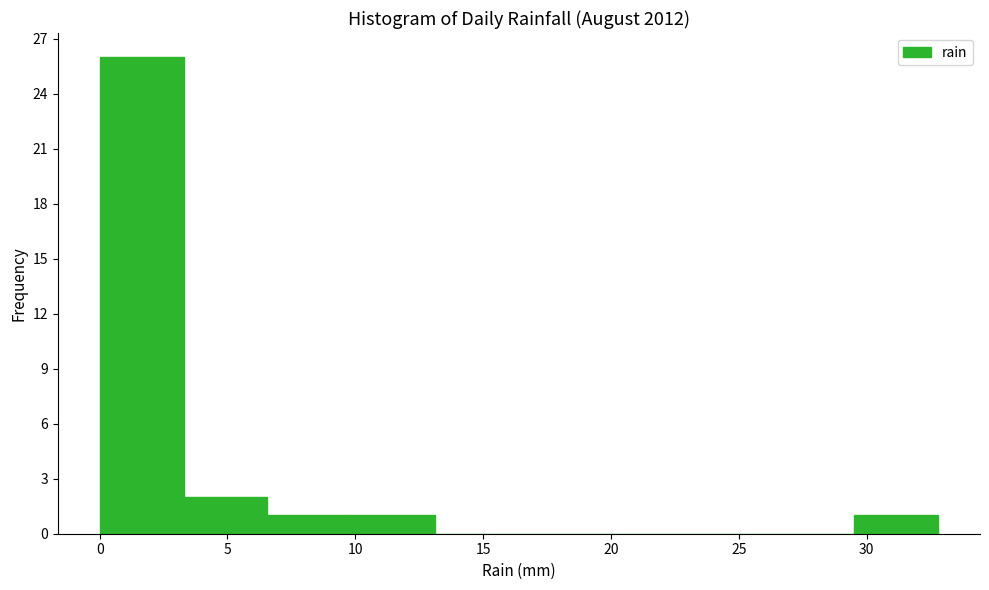

Reading left to right, list every bar in this chart as the range it spans on the x-axis followed by its height. Neither the bar edges nor the heights are printed on the chart, so give them approximately, as read against the axes.

0.0 to 3.5: 26
3.5 to 6.5: 2
6.5 to 10.0: 1
10.0 to 13.0: 1
13.0 to 16.5: 0
16.5 to 19.5: 0
19.5 to 23.0: 0
23.0 to 26.0: 0
26.0 to 29.5: 0
29.5 to 33.0: 1